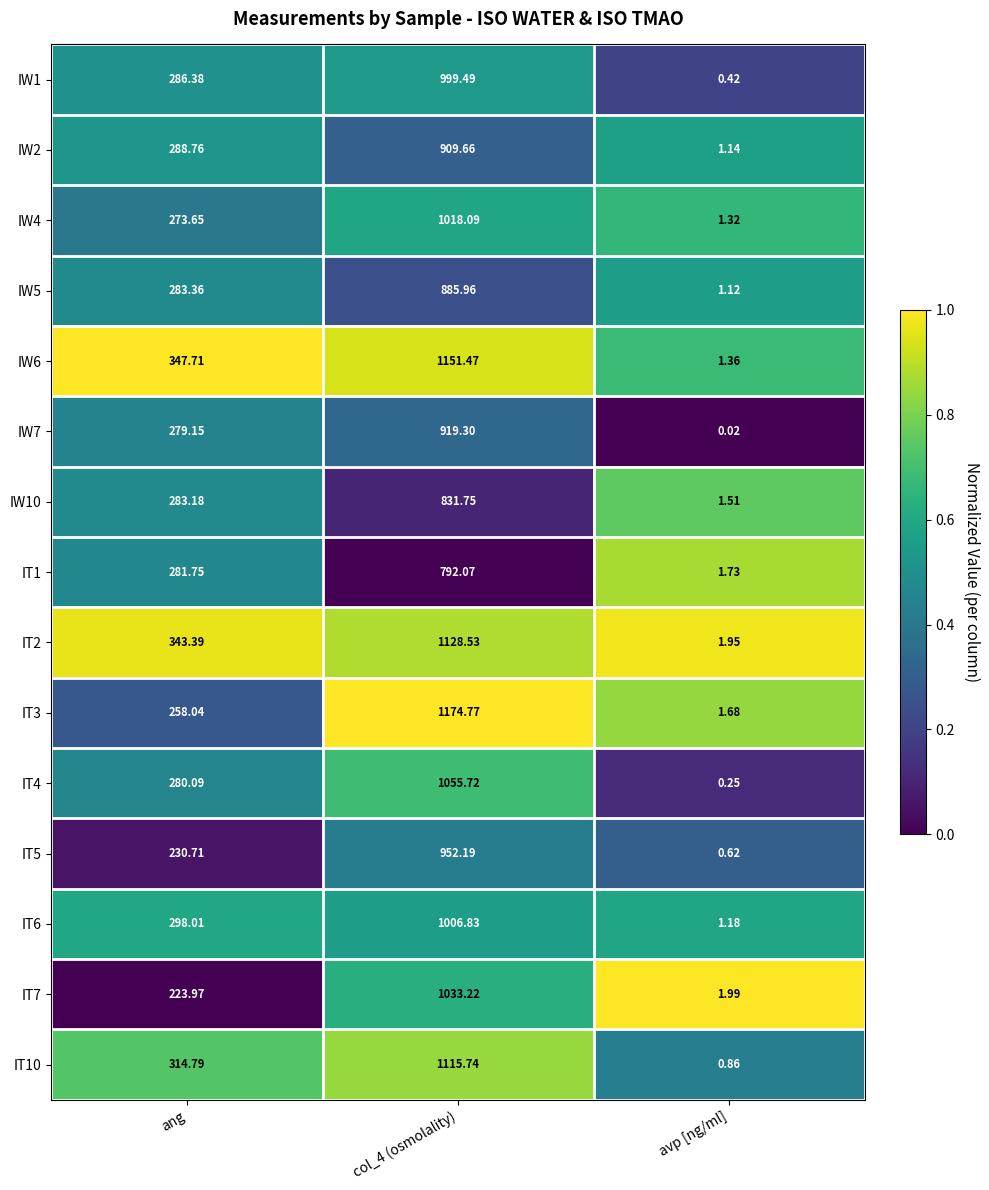

Where is IW1 nearest to the value 499?

ang